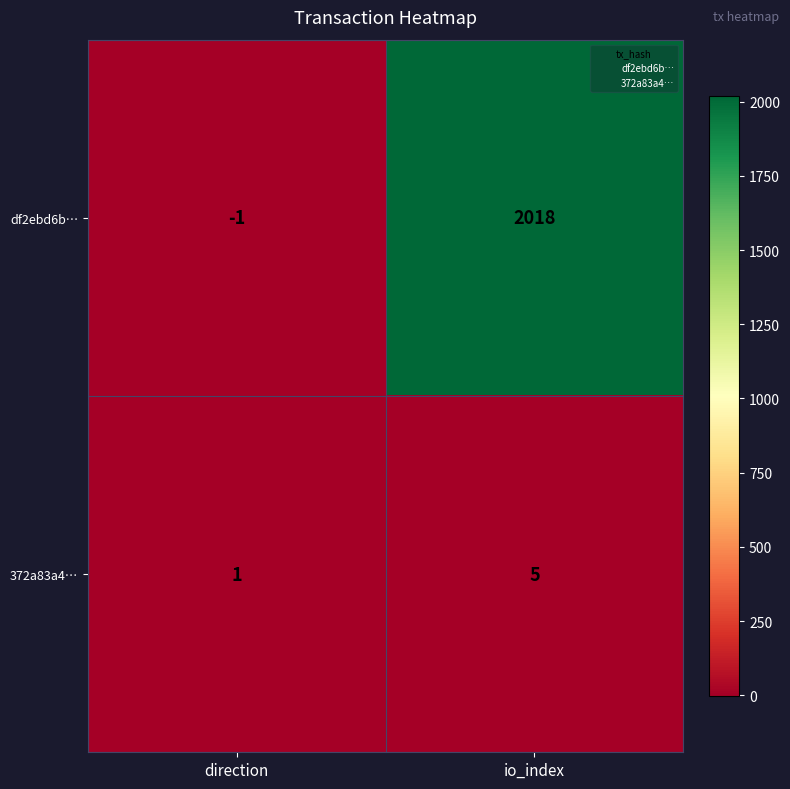

What is the sum of all df2ebd6b… values?

2017